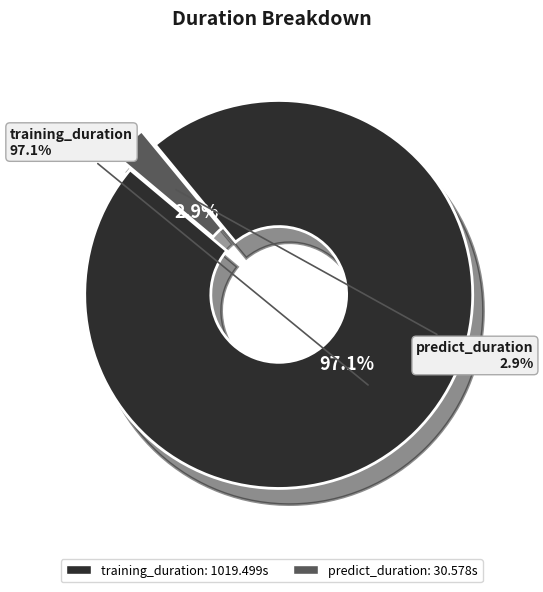

Does any single category account for the majority?

Yes